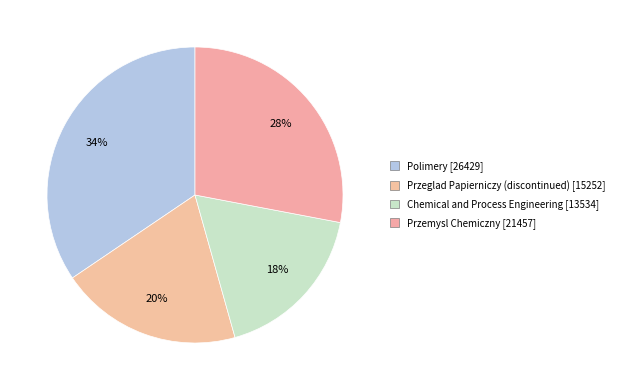

Is it true that Chemical and Process Engineering is 30% of the pie?

False